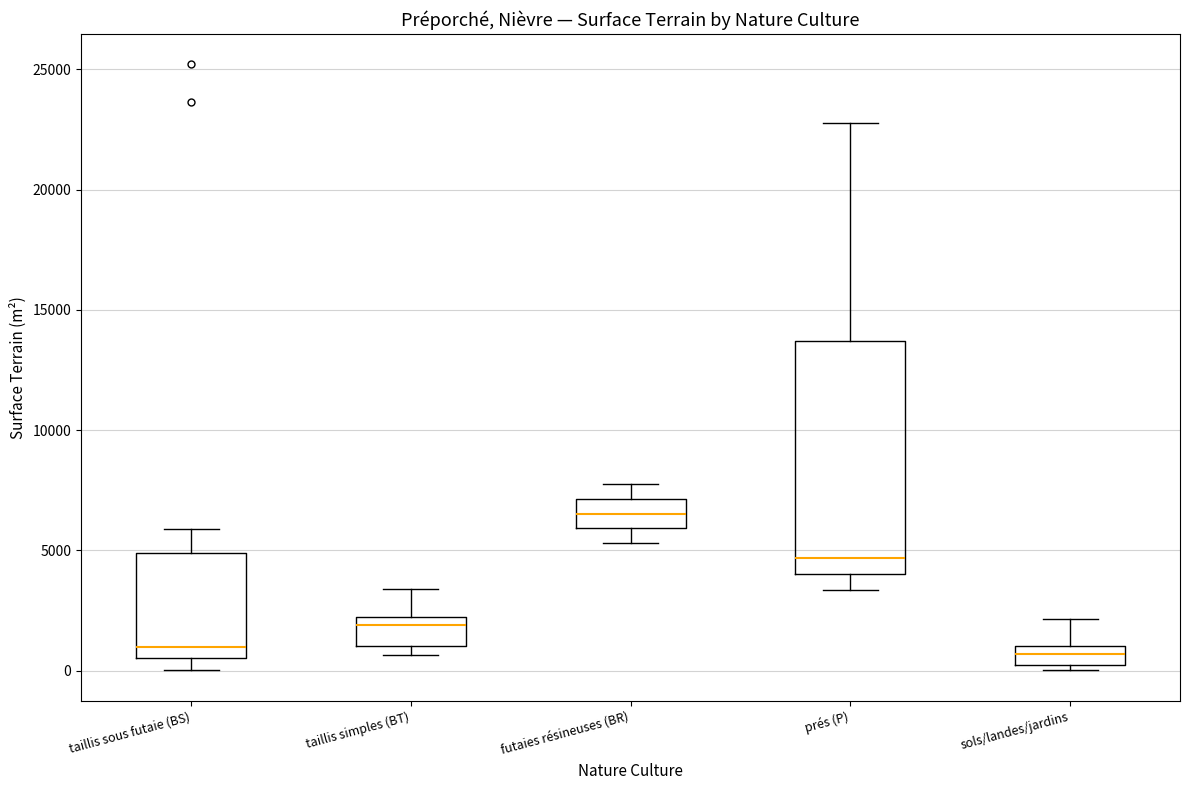

Reading left to right, read every box against the y-axis: the position of its median line, the range the box covers, and the ends of its whiskers. The values are not printed on the chart, so give them approximately, as read against the axis.

taillis sous futaie (BS): median 1000, box 500 to 5000, whiskers 0 to 6000
taillis simples (BT): median 2000 (just below the box's upper edge), box 1000 to 2000, whiskers 500 to 3500
futaies résineuses (BR): median 6500, box 6000 to 7000, whiskers 5500 to 7500
prés (P): median 4500, box 4000 to 13500, whiskers 3500 to 23000
sols/landes/jardins: median 500, box 0 to 1000, whiskers 0 (just below the box's lower edge) to 2000